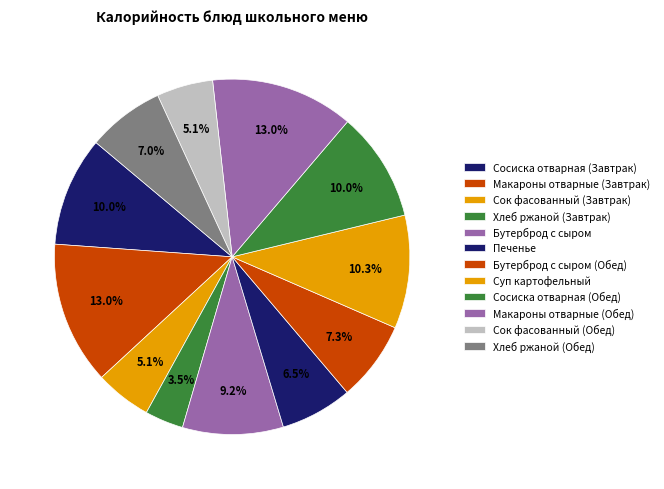

Does Макароны отварные (Завтрак) represent more than half of the total?

No